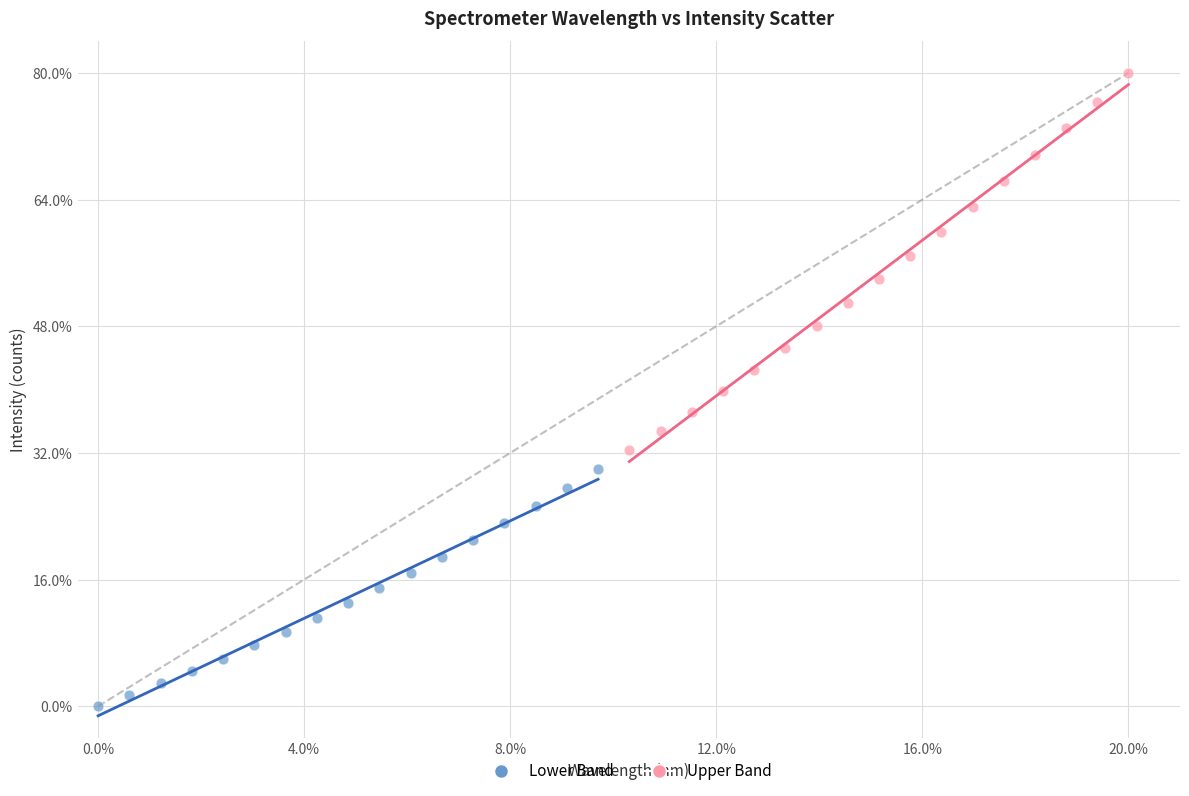

What are all the series names shown in the legend?

Lower Band, Upper Band